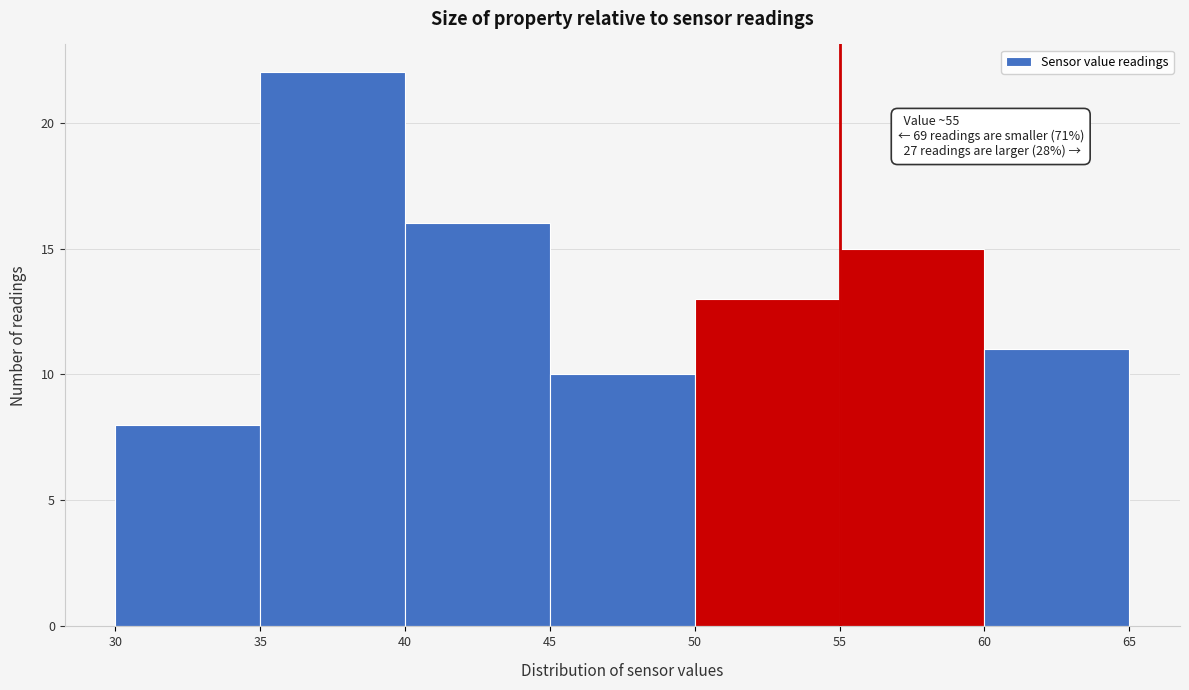

Over which range of the x-axis is the bar tallest?

35 to 40